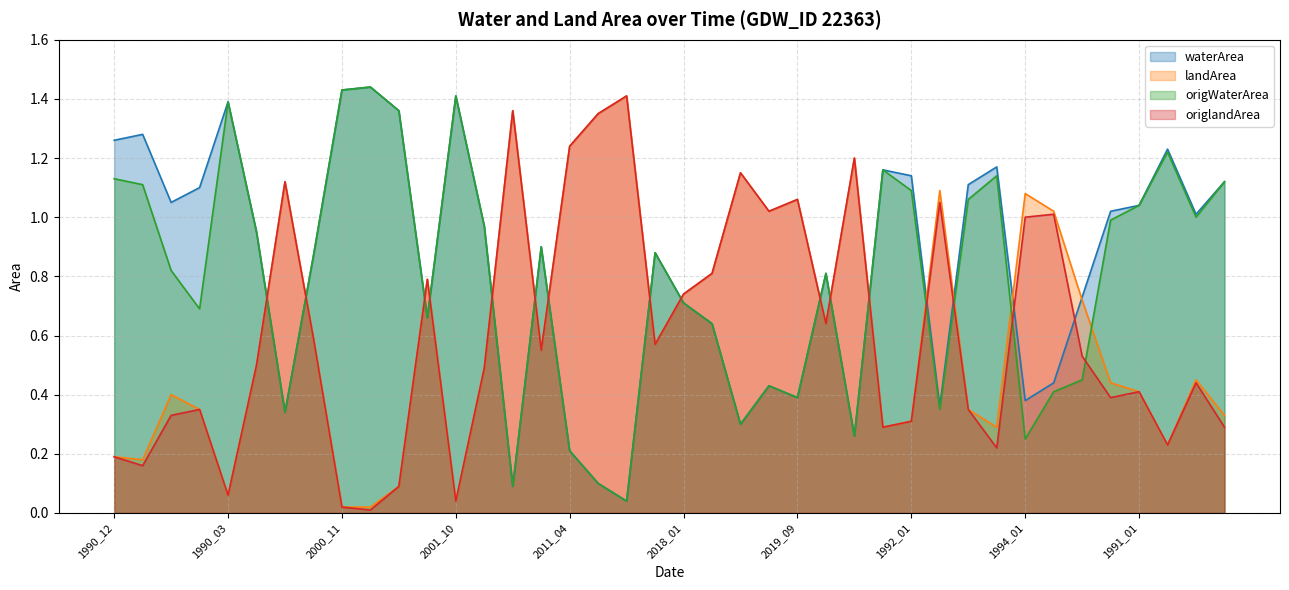

True or false: landArea and origWaterArea cross at least once.

True